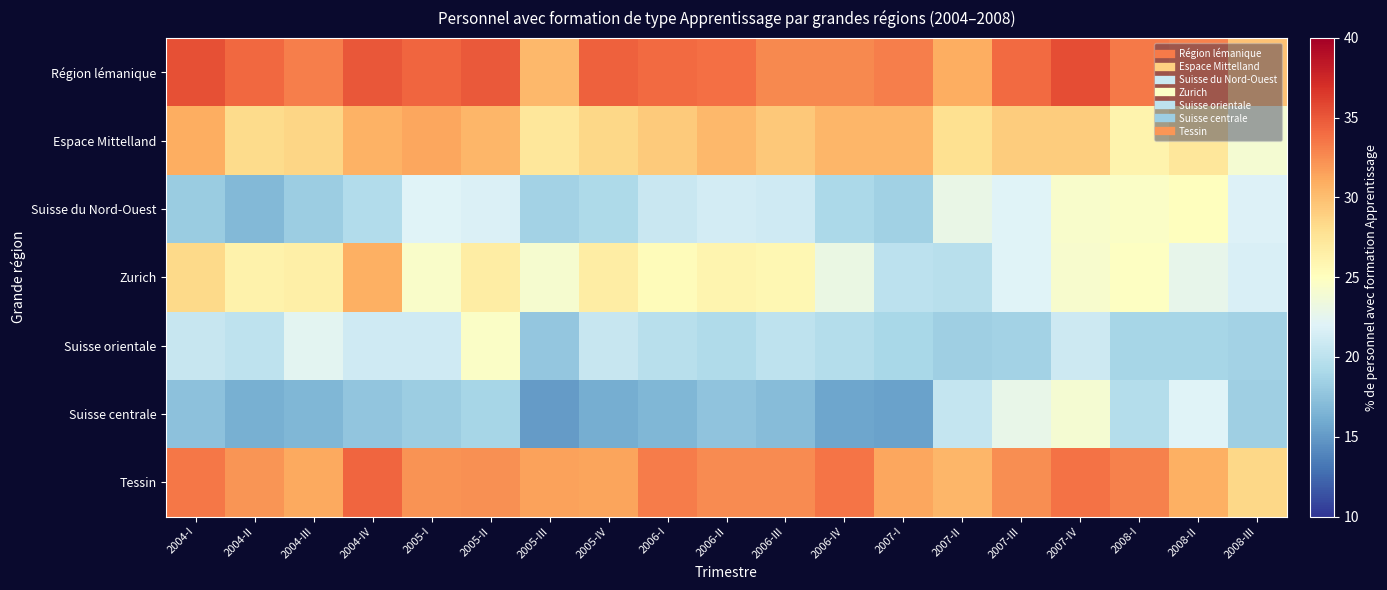

Between 2006-II and 2007-IV, which series saw the biggest shift?

Suisse centrale